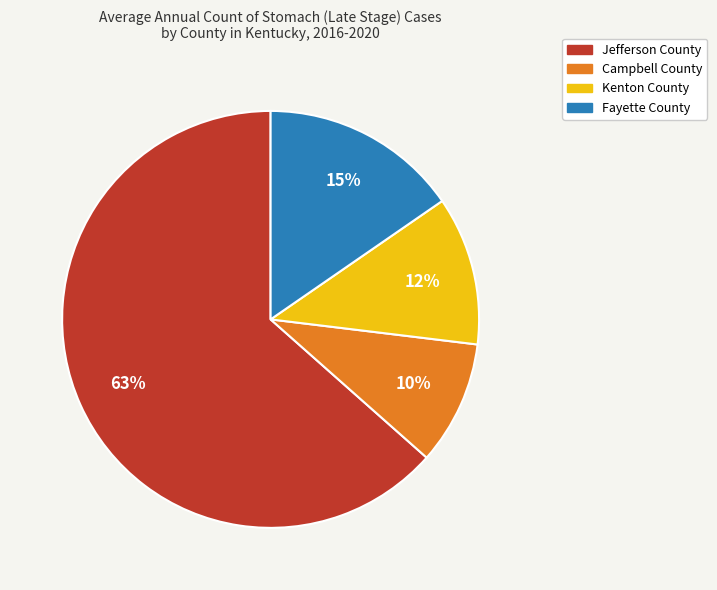

To the nearest percent, what percentage of the pie is Jefferson County?

63%